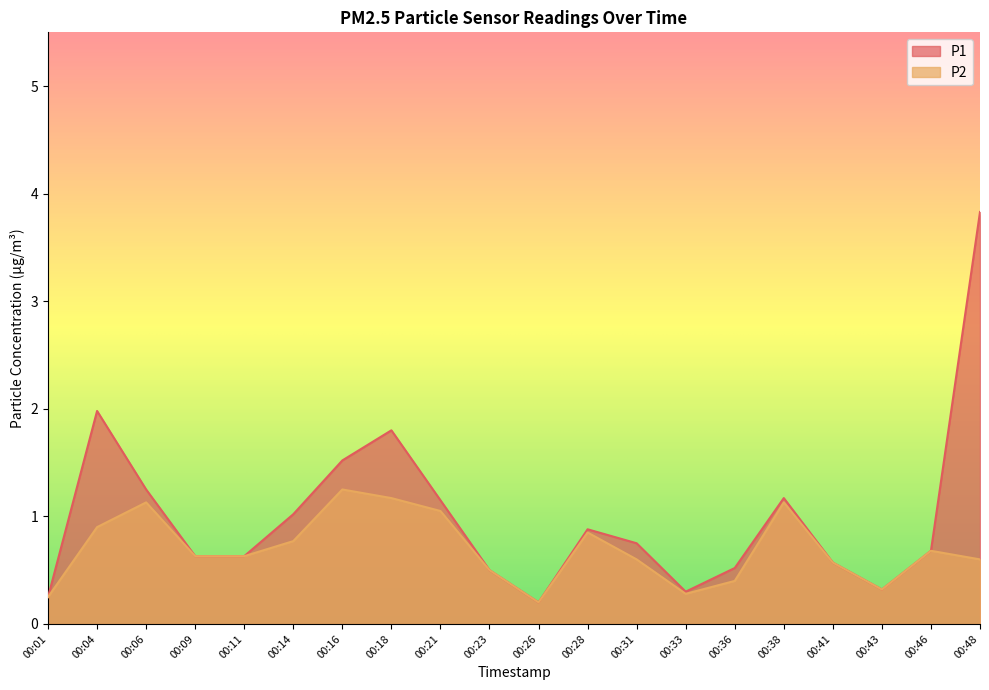

Rank the categories by P2 value from lowest to highest.

00:26, 00:01, 00:33, 00:43, 00:36, 00:23, 00:41, 00:31, 00:48, 00:09, 00:11, 00:46, 00:14, 00:28, 00:04, 00:21, 00:06, 00:38, 00:18, 00:16